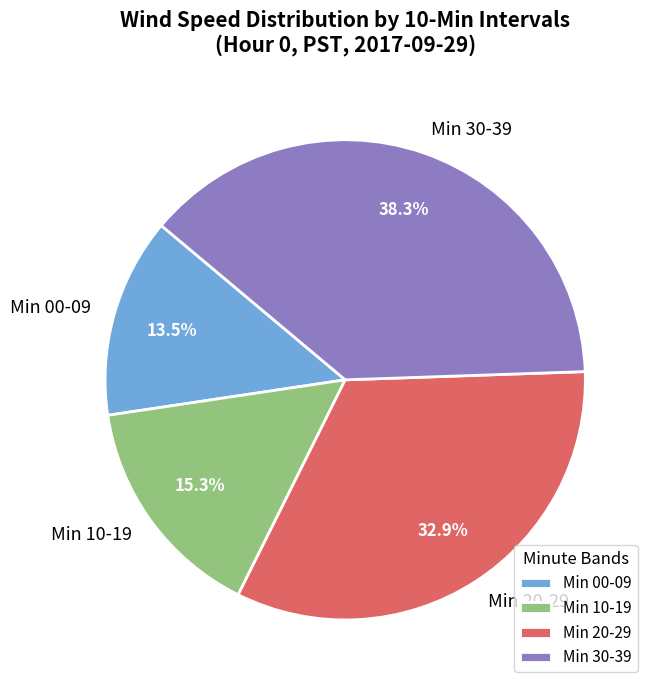

Rank the categories by value from highest to lowest.

Min 30-39, Min 20-29, Min 10-19, Min 00-09